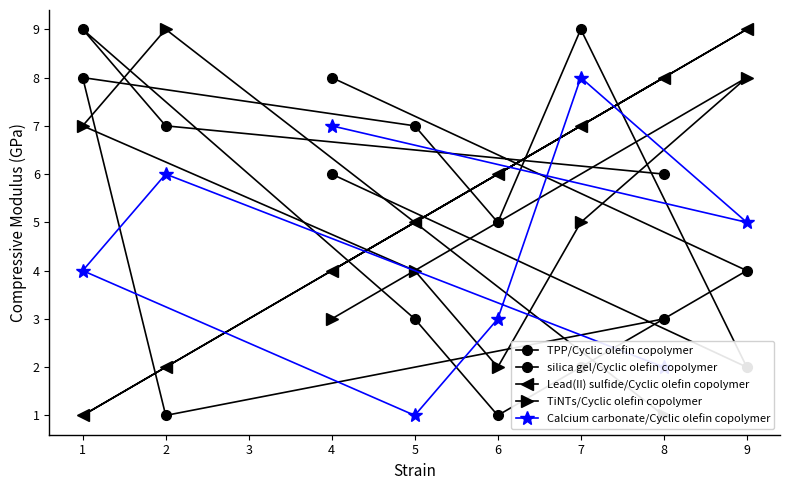

How many values in the TPP/Cyclic olefin copolymer series are below 6?

4